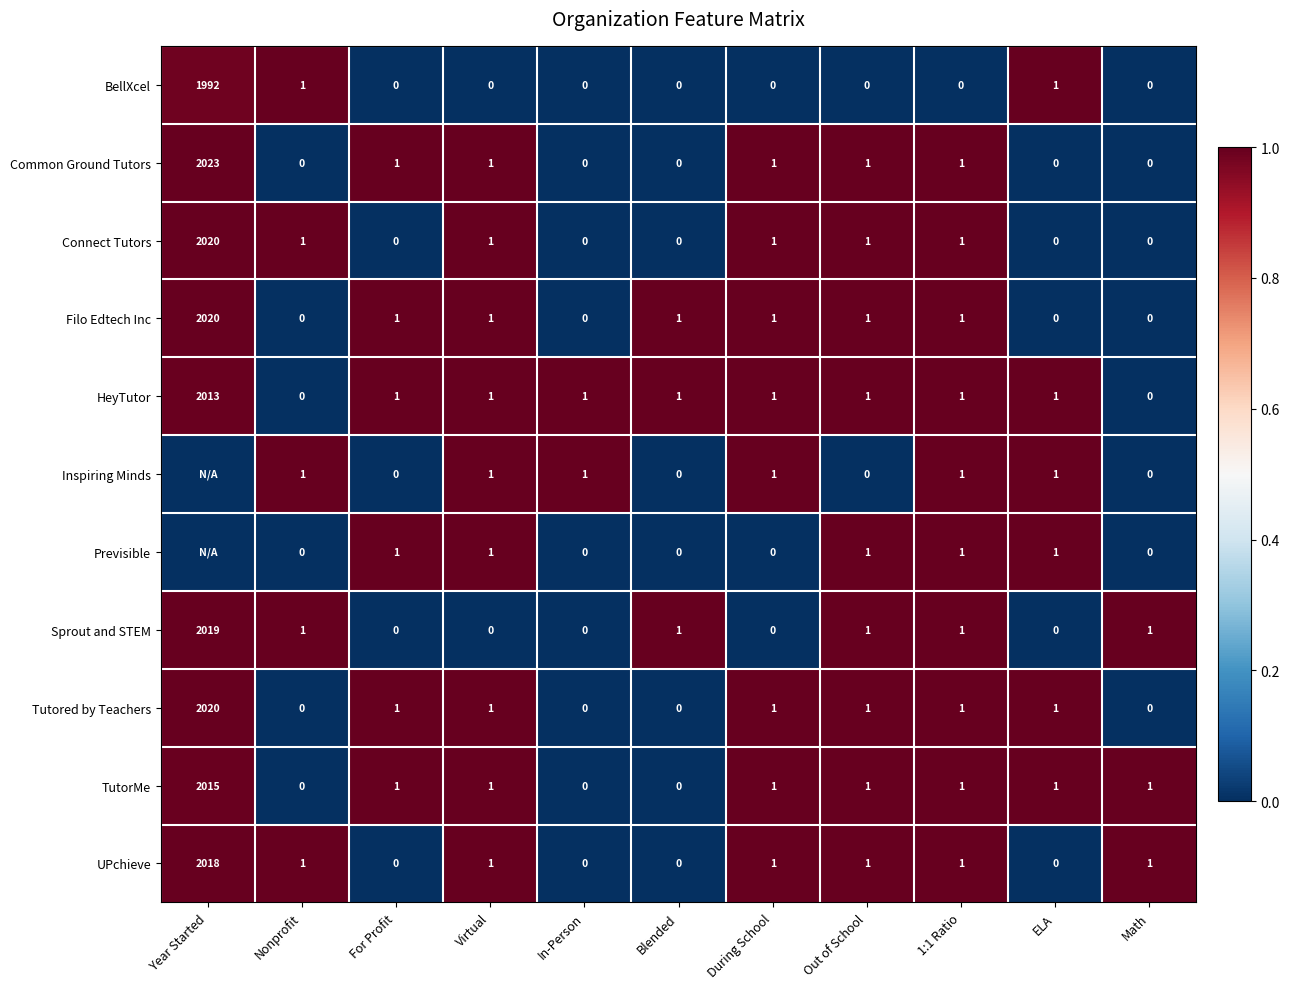

What is the difference between the maximum and second lowest values in the HeyTutor series?

2013